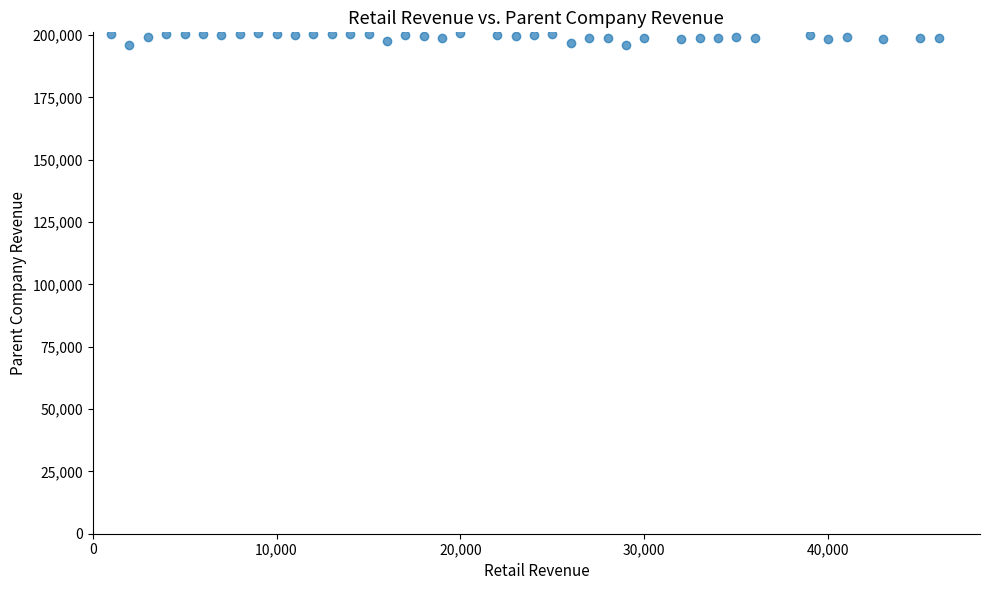

What is the range of Y values (max minus min)?

4700